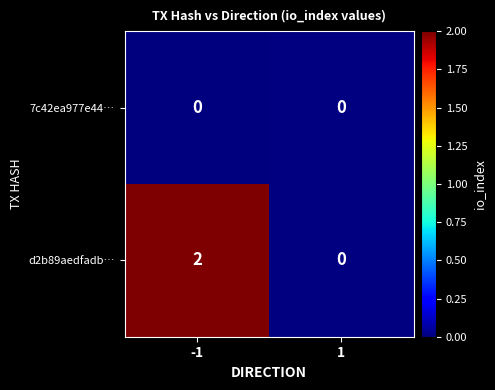

Is it true that d2b89aedfadb… equals 3 at -1?

False